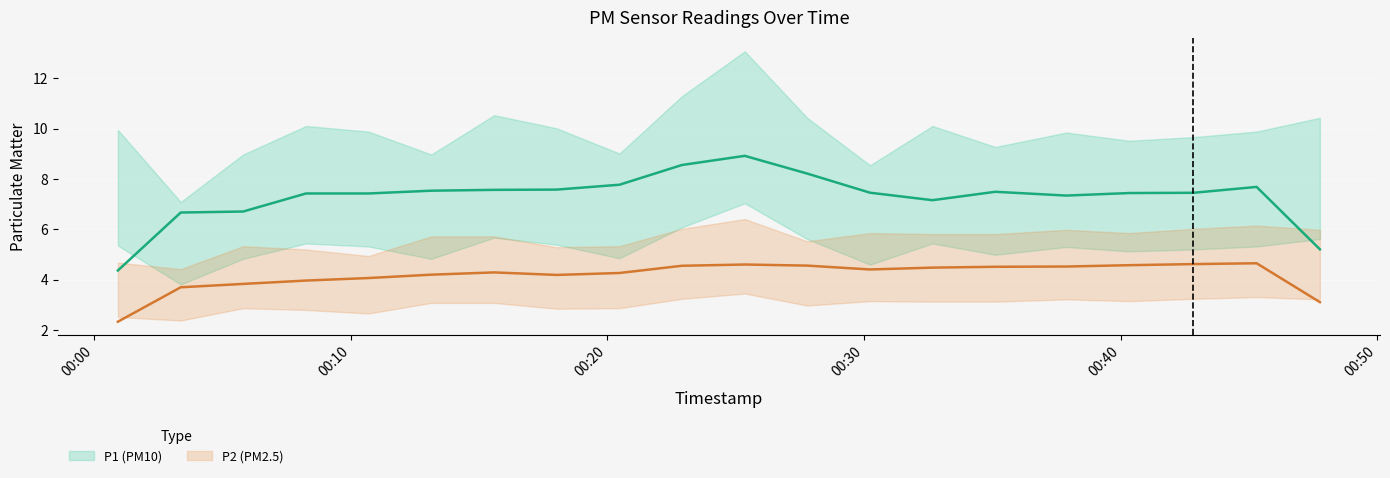

What position from the left is 2022-07-29T00:32:40?

14